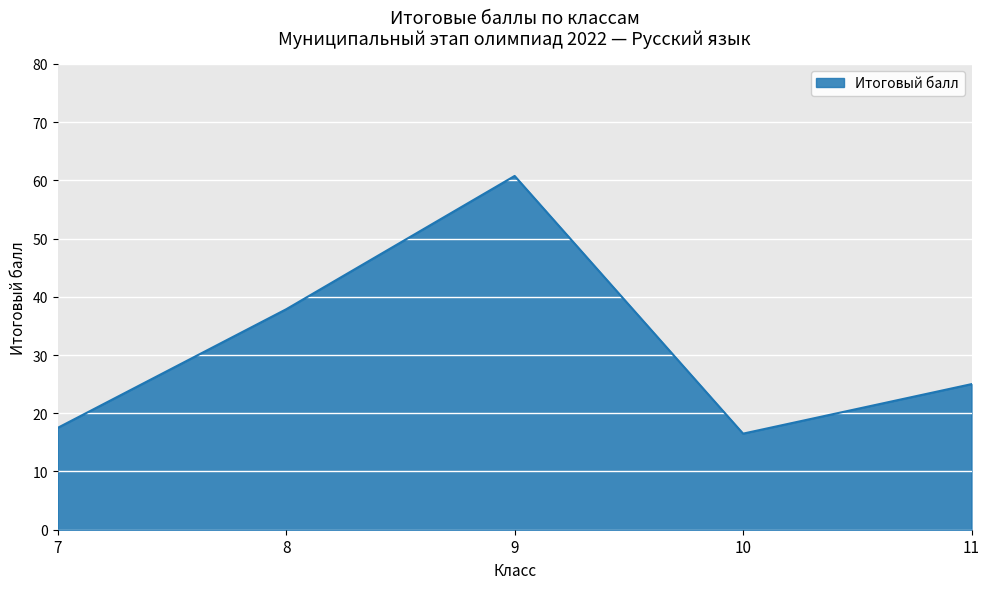

What is the average value?

31.5